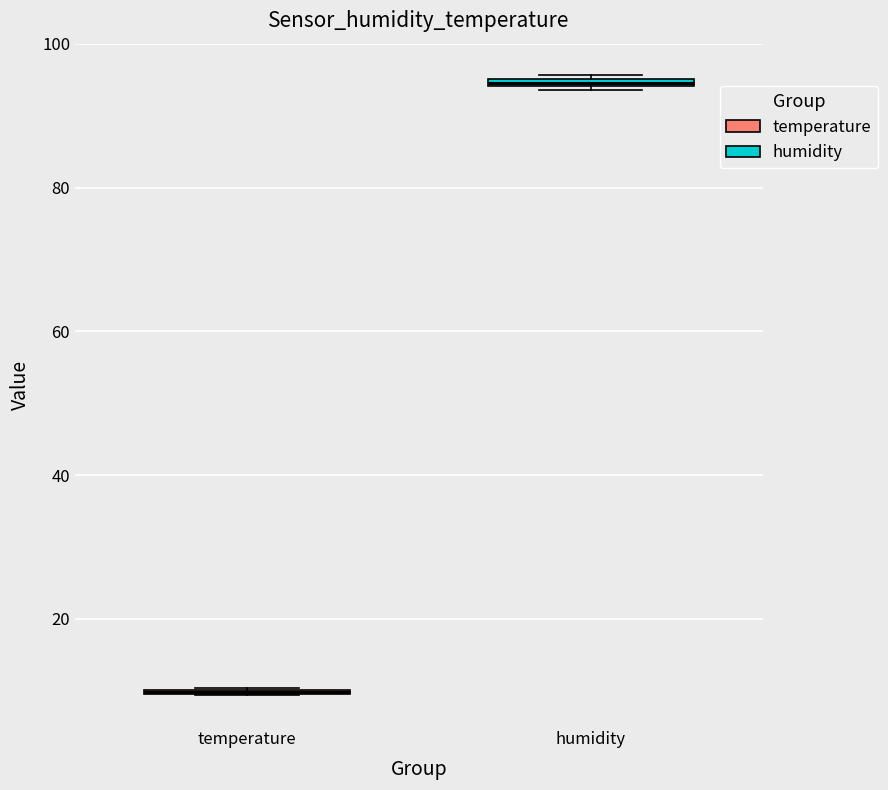

Where is the lower edge of the box for humidity on the y-axis? The values are not printed on the chart, so give them approximately, as read against the axis.

94